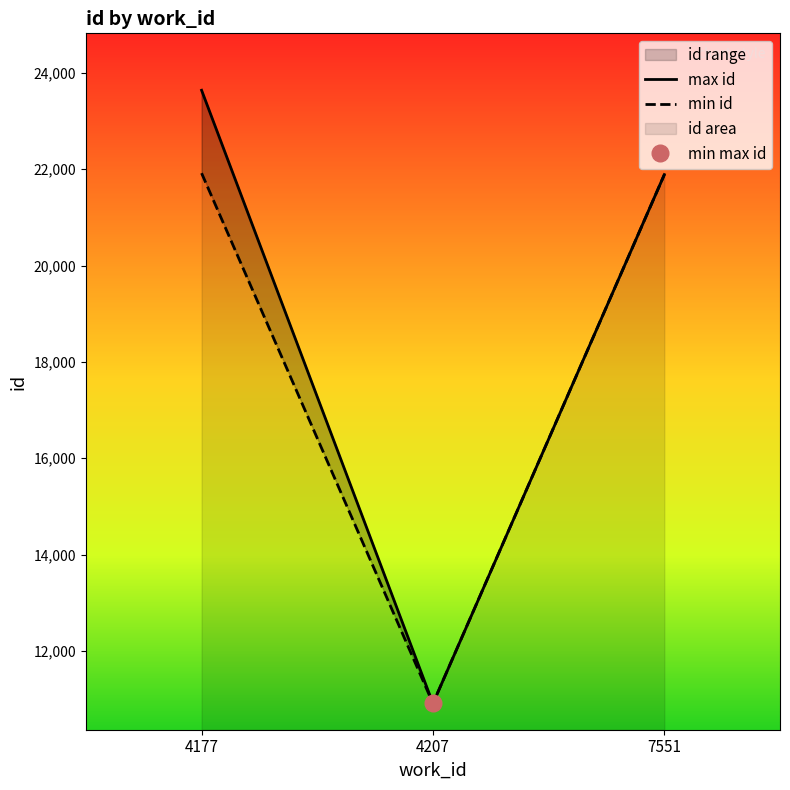

What is the value of the max id point at the 1st from the left?

23640